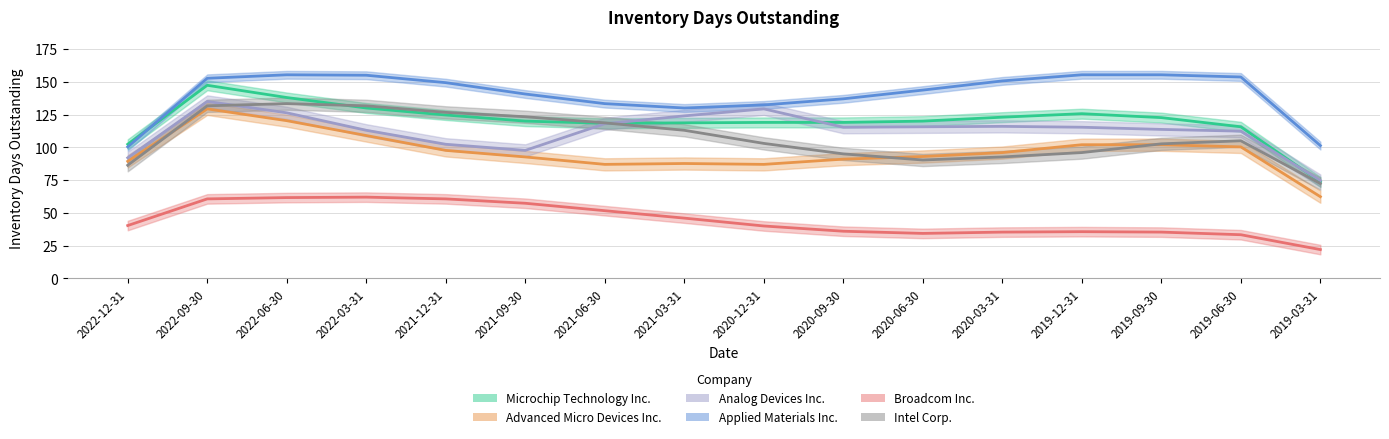

True or false: Intel Corp. and Analog Devices Inc. intersect in this chart.

True